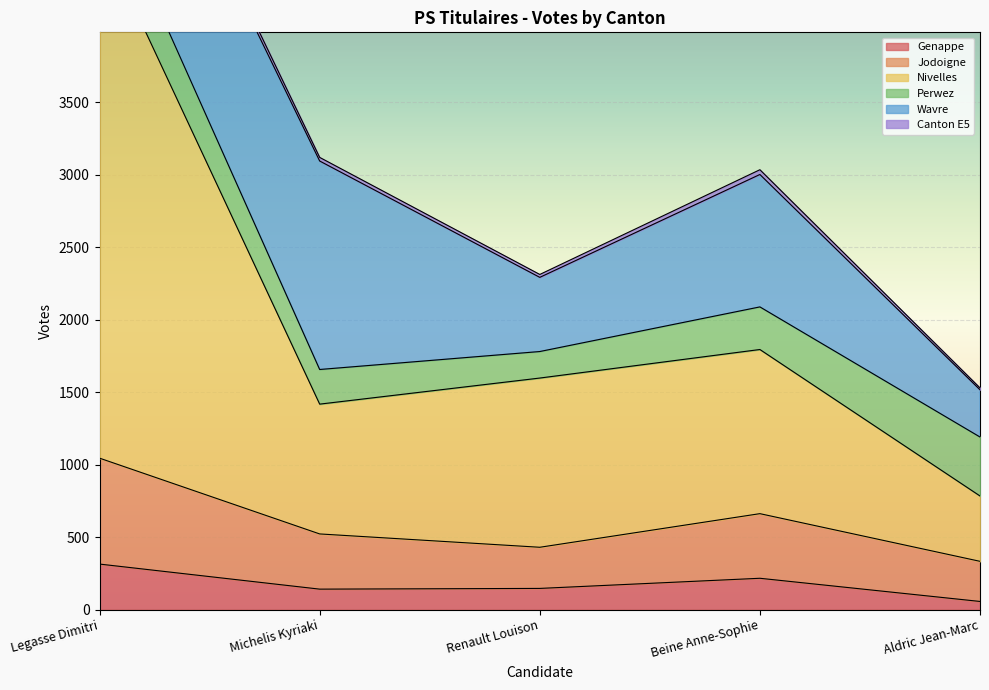

Which label corresponds to the smallest value in the chart?

Aldric Jean-Marc